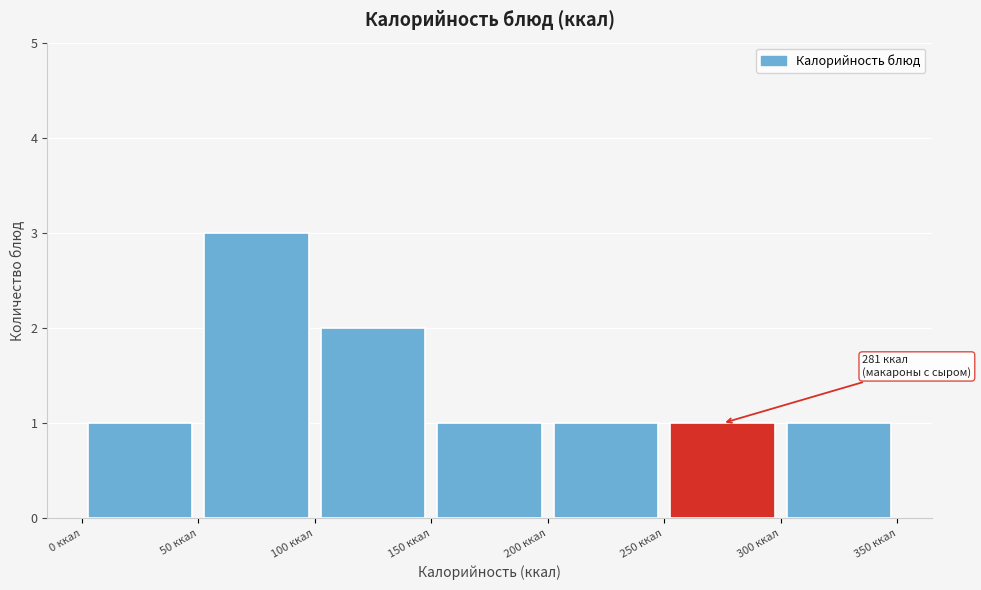

Over which range of the x-axis is the bar tallest?

50 to 100